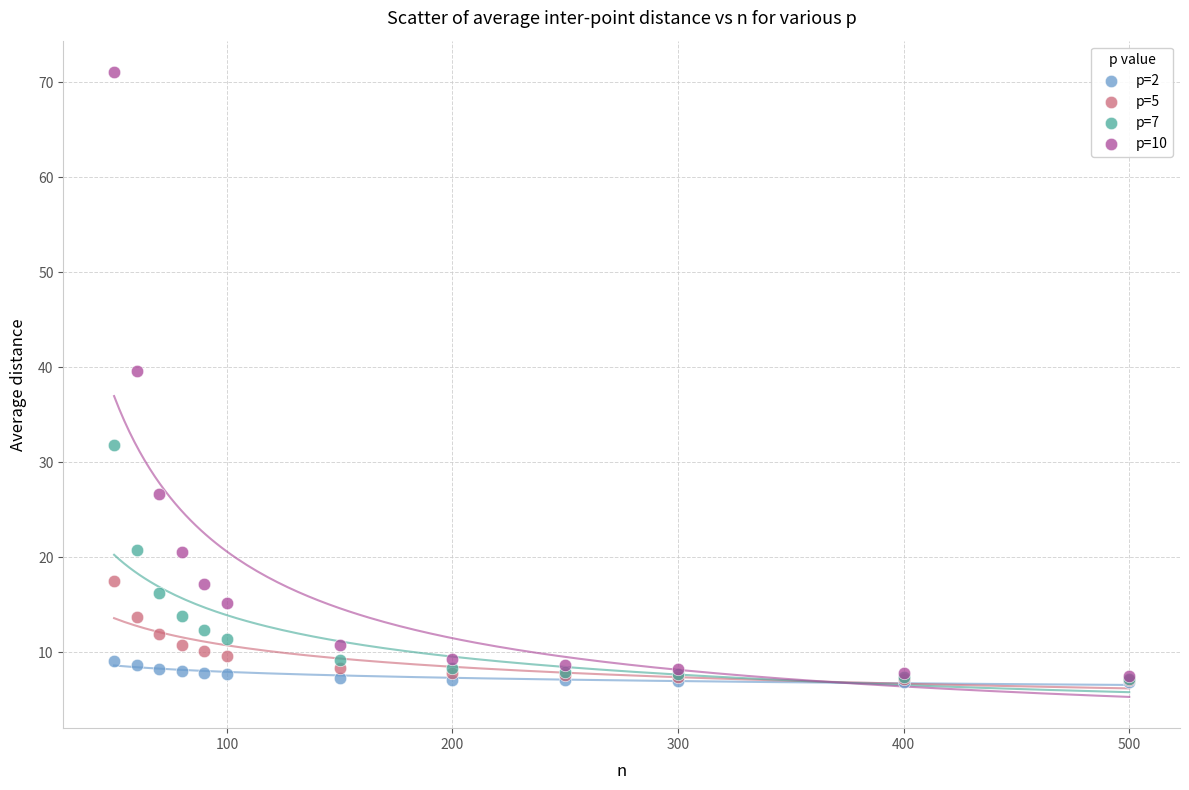

Across all series, what Y value is closest to 38?

39.6